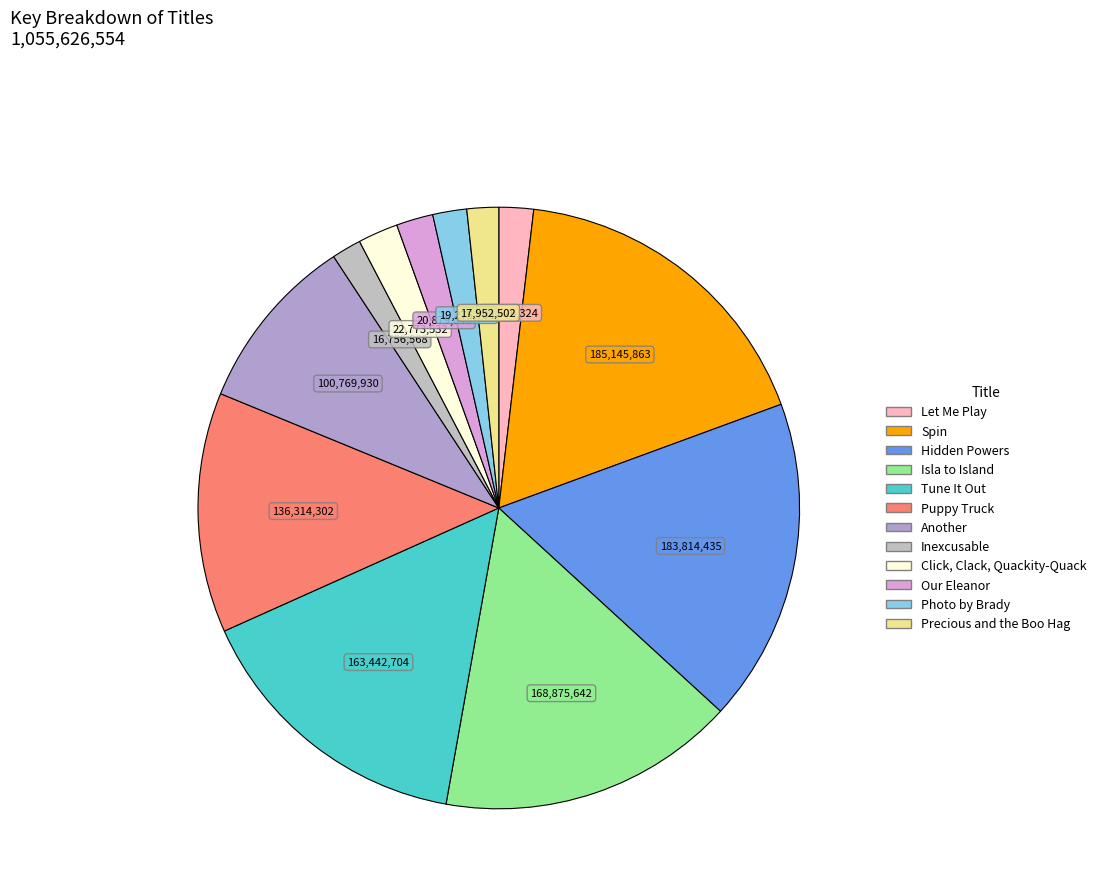

The Inexcusable slice represents 2% of the pie. True or false?

True